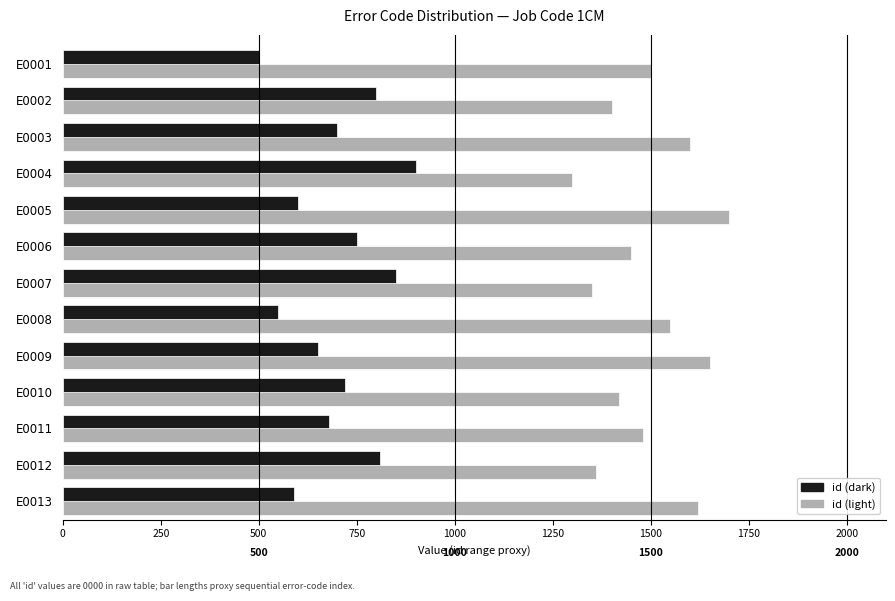

Rank the series by their maximum value, from lowest to highest.

id (dark), id (light)